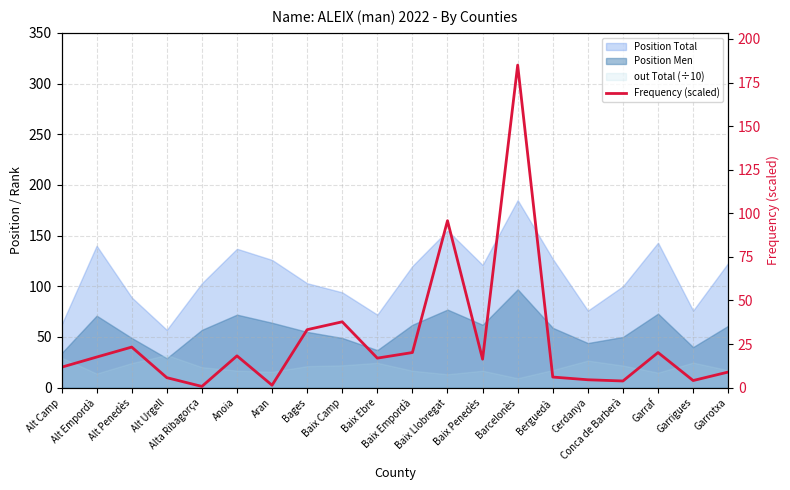

Reading right to left, extract all data points from this chart.

8.9	4.1	20.1	3.8	4.5	6.1	185.0	16.3	95.8	20.1	16.9	37.8	33.2	1.4	18.2	0.7	5.7	23.3	17.5	11.7